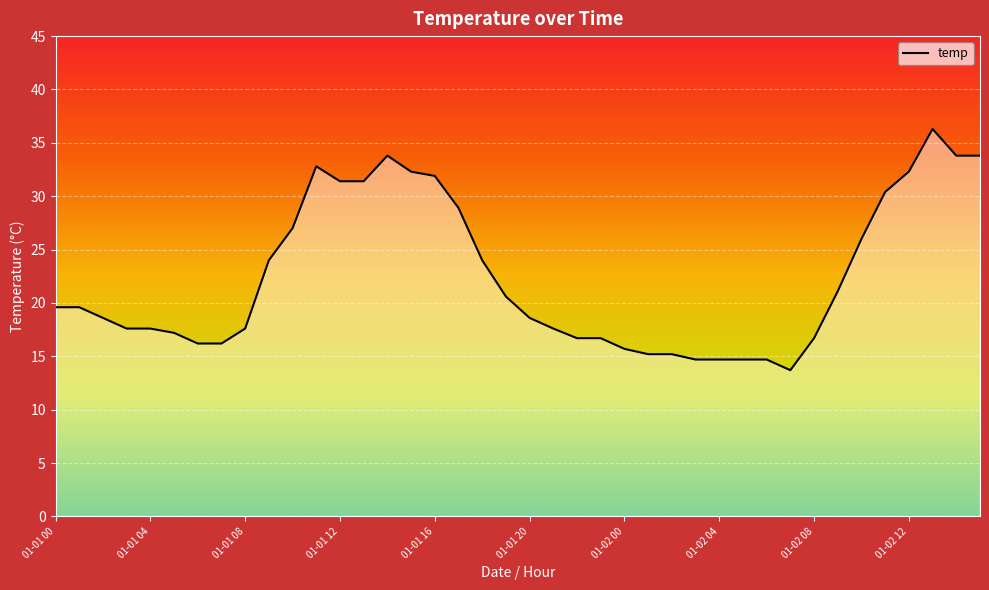

What is the difference between the maximum and minimum values?

22.6